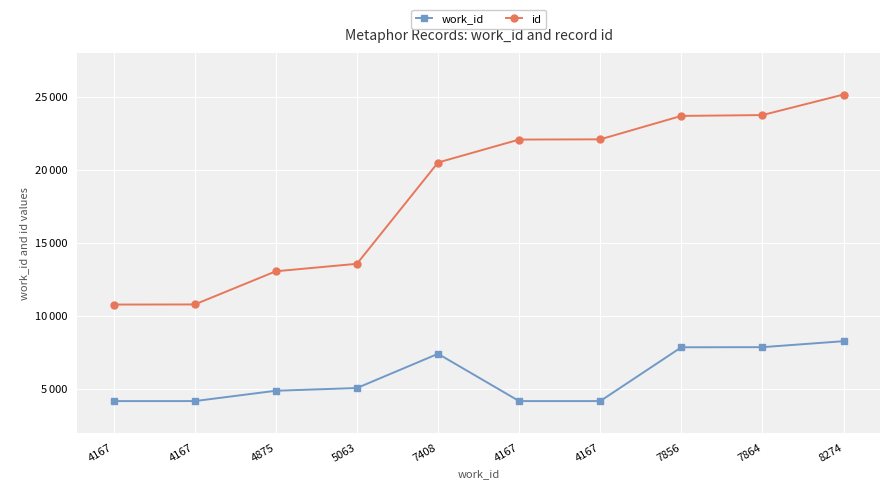

What are all the series names shown in the legend?

work_id, id